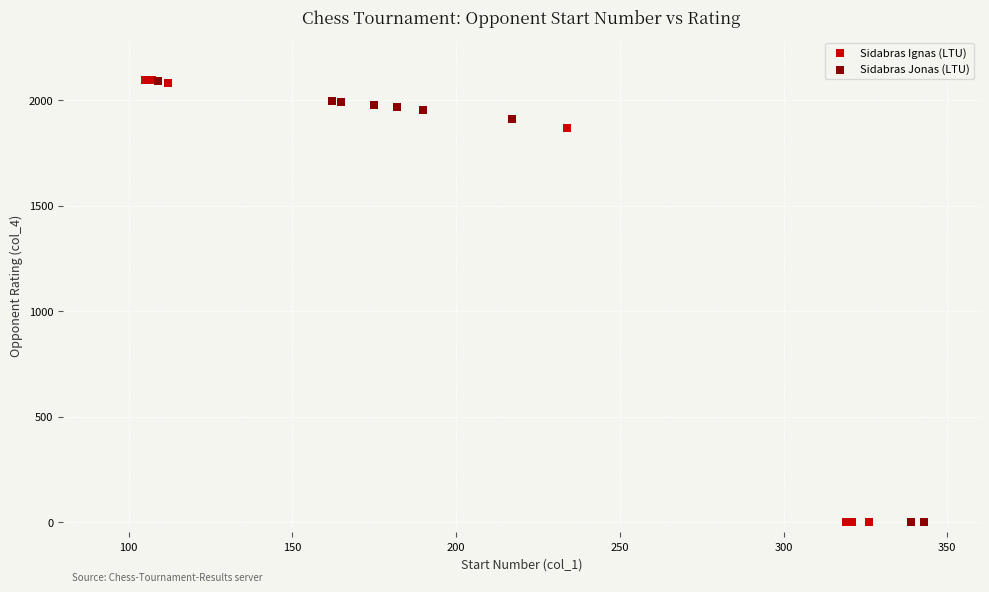

What are all the series names shown in the legend?

Sidabras Ignas (LTU), Sidabras Jonas (LTU)